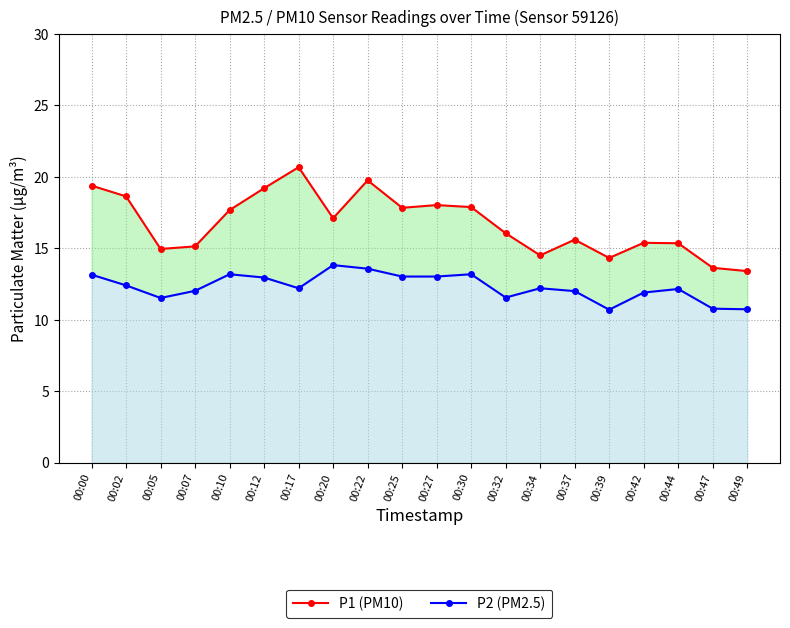

Where is the first local minimum for P1 (PM10)?

00:05